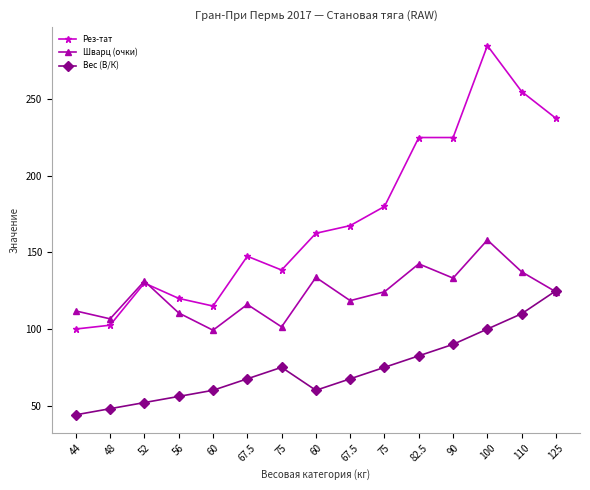

What are all the series names shown in the legend?

Рез-тат, Шварц (очки), Вес (В/К)